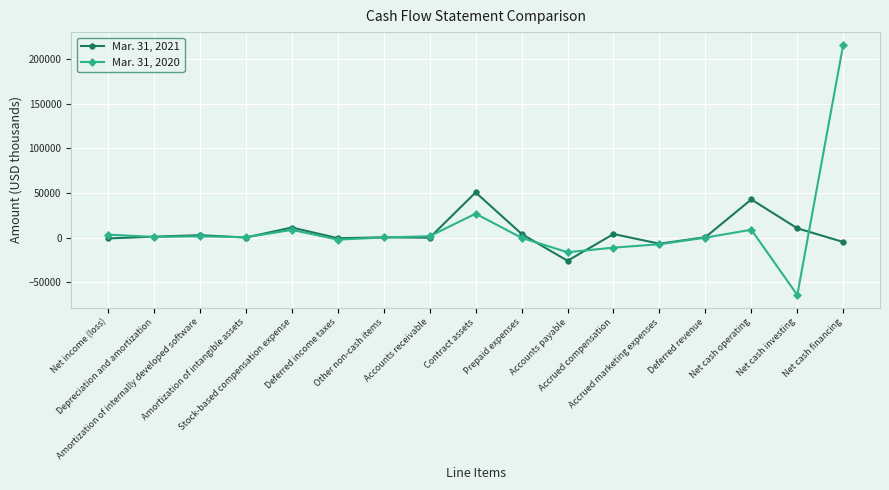

What value does the Mar. 31, 2021 series have at Deferred revenue?

570